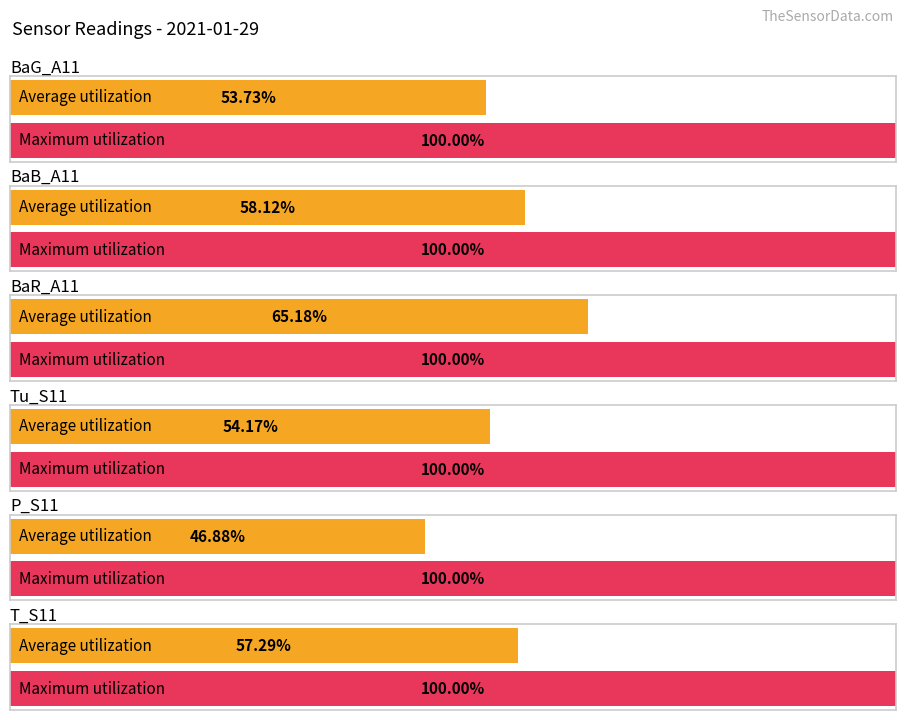

Which series has the largest total across all categories?

Maximum utilization